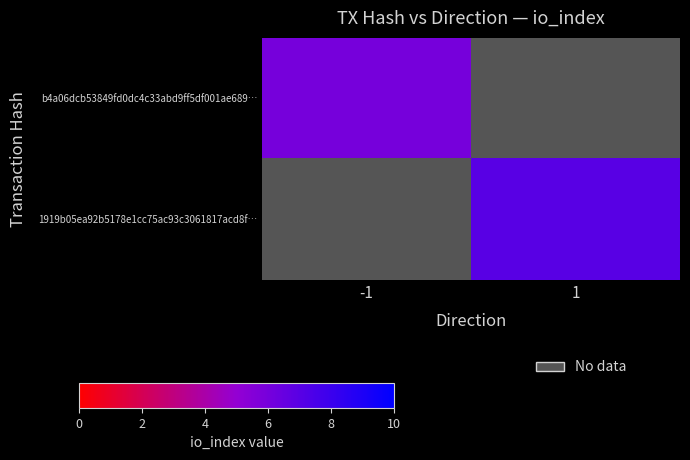

At which category does the chart reach its minimum across all series?

-1